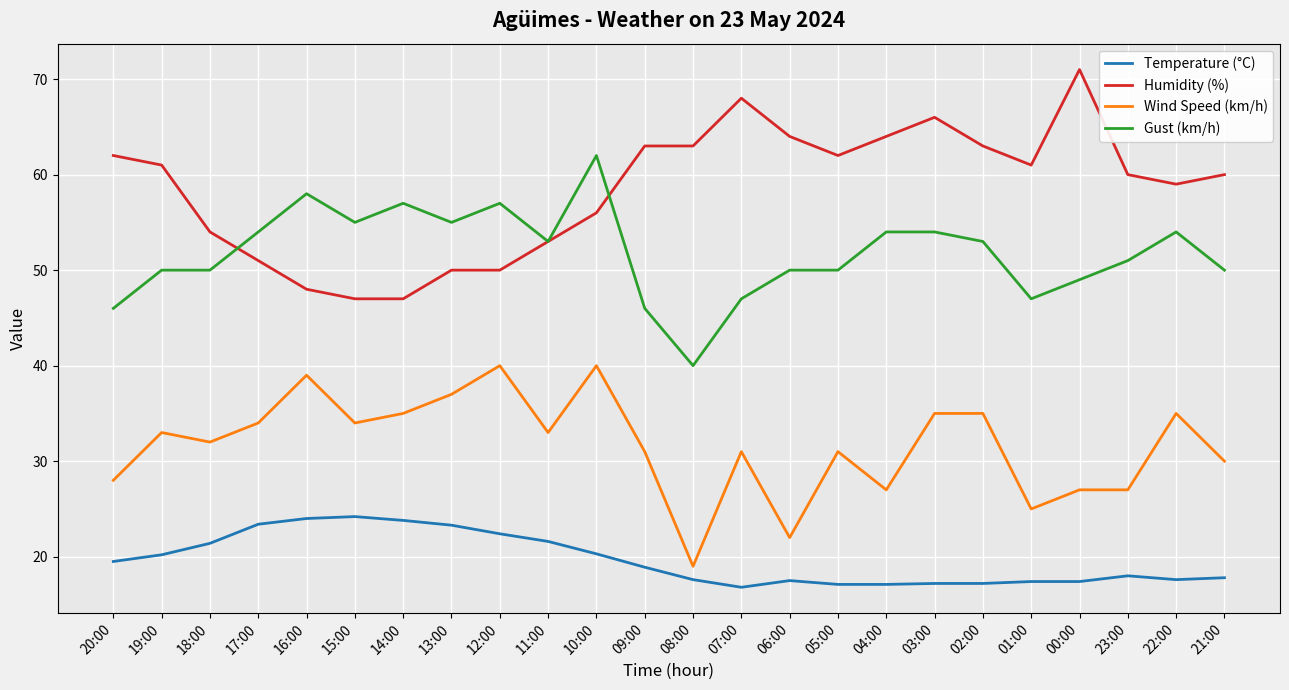

True or false: Wind Speed (km/h) and Gust (km/h) intersect in this chart.

False